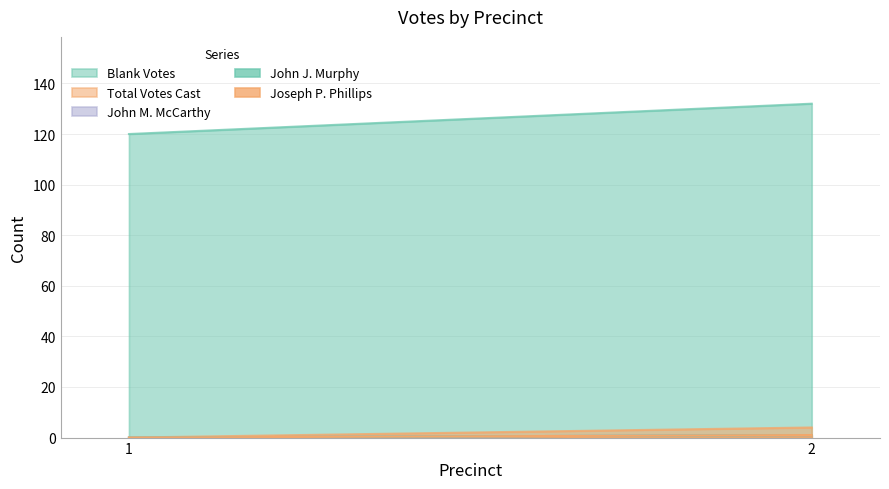

Reading left to right, list all the values displayed in this chart.

Blank Votes: 120	132
Total Votes Cast: 0	4
John M. McCarthy: 0	1
John J. Murphy: 0	1
Joseph P. Phillips: 0	1